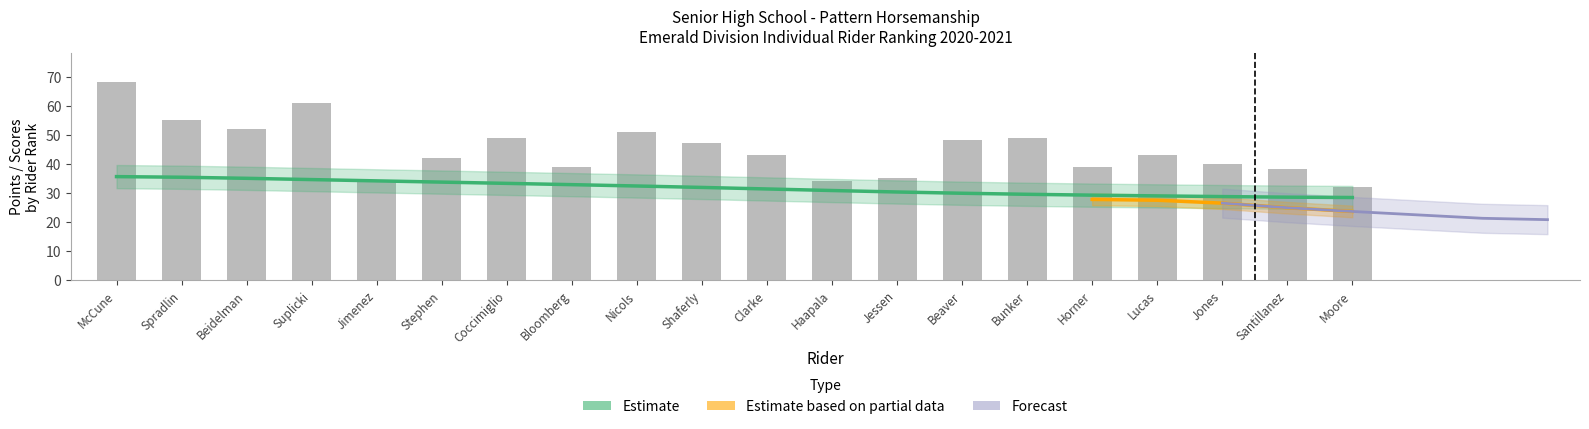

What is the difference between the highest and lowest values at Nicols?

18.7